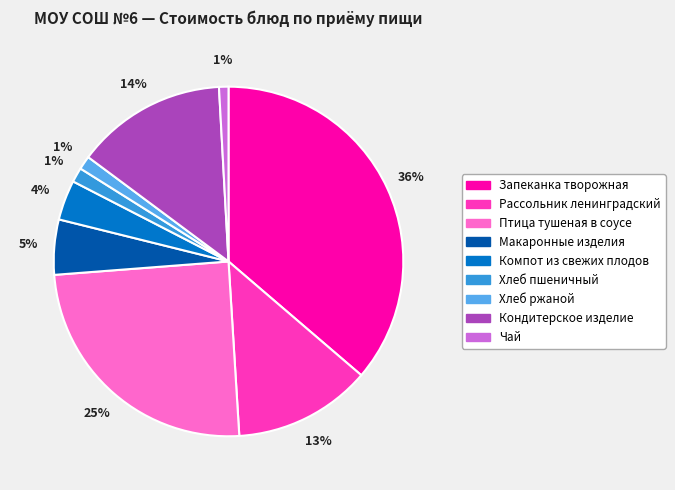

Combined, do Кондитерское изделие and Макаронные изделия account for over 50%?

No